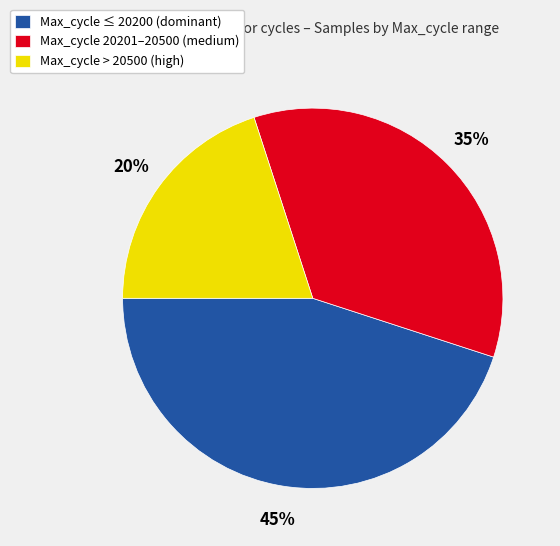

The Max_cycle 20201–20500 (medium) slice represents 22% of the pie. True or false?

False